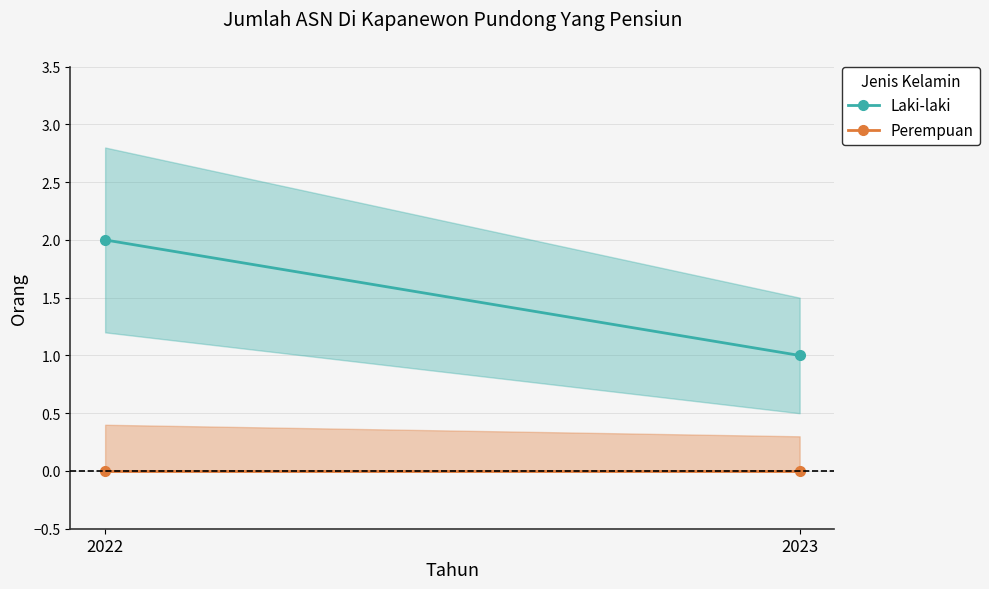

List the series in order of their peak value, lowest first.

Perempuan, Laki-laki